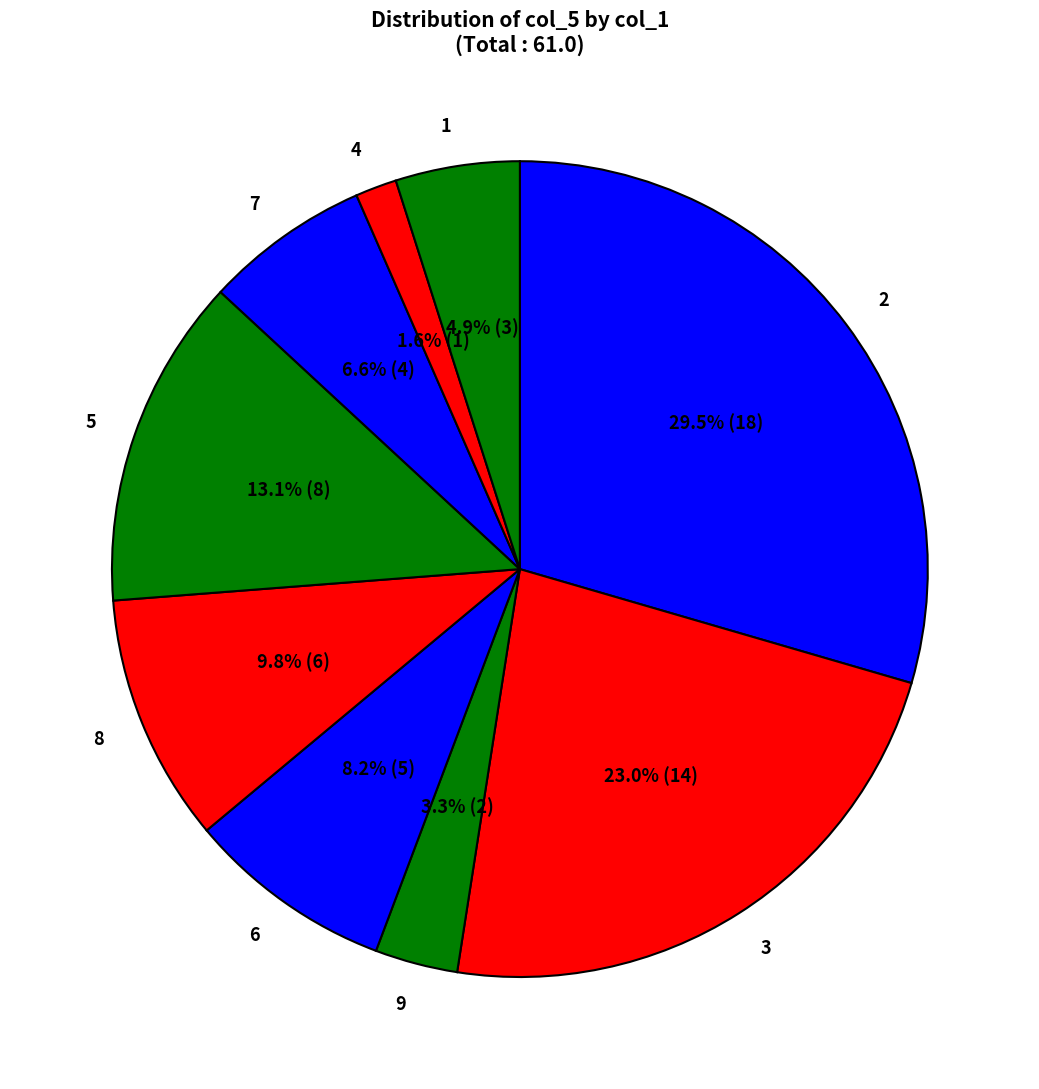

Rank the categories by value from lowest to highest.

4, 9, 1, 7, 6, 8, 5, 3, 2